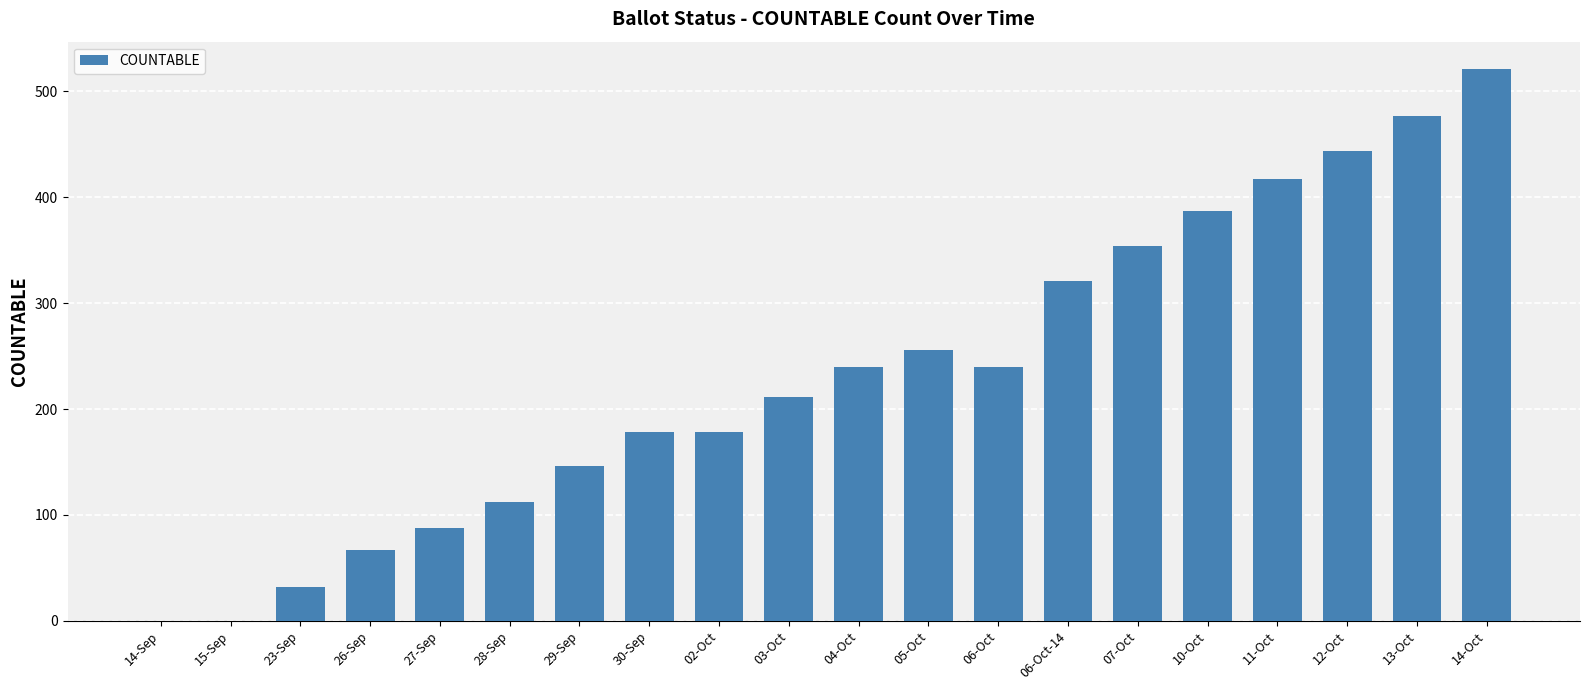

Reading right to left, transcribe all the data shown in this chart.

14-Oct=521	13-Oct=477	12-Oct=444	11-Oct=417	10-Oct=387	07-Oct=354	06-Oct-14=321	06-Oct=240	05-Oct=256	04-Oct=240	03-Oct=211	02-Oct=178	30-Sep=178	29-Sep=146	28-Sep=112	27-Sep=88	26-Sep=67	23-Sep=32	15-Sep=0	14-Sep=0